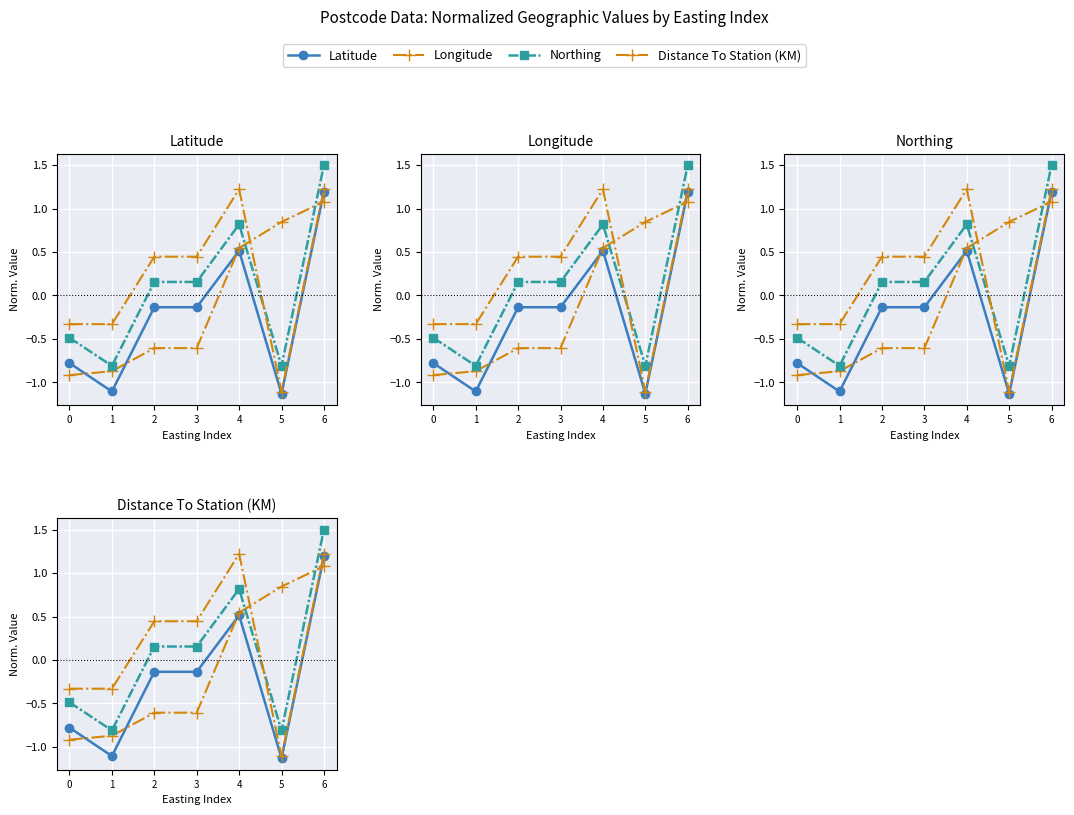

Is it true that Distance To Station (KM) equals 1.2 at 4?

True